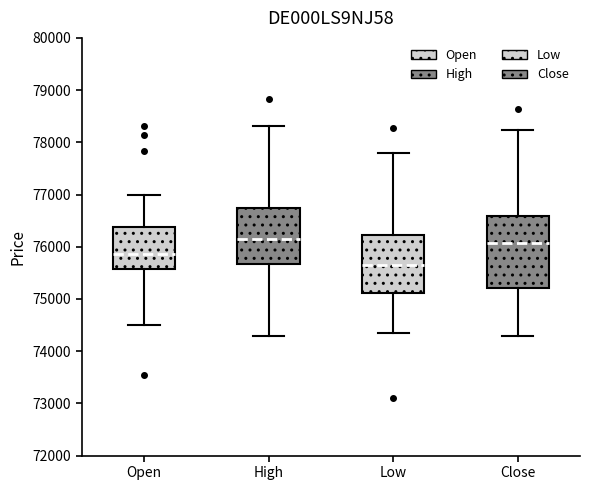

Which box has the lowest median line?

Low